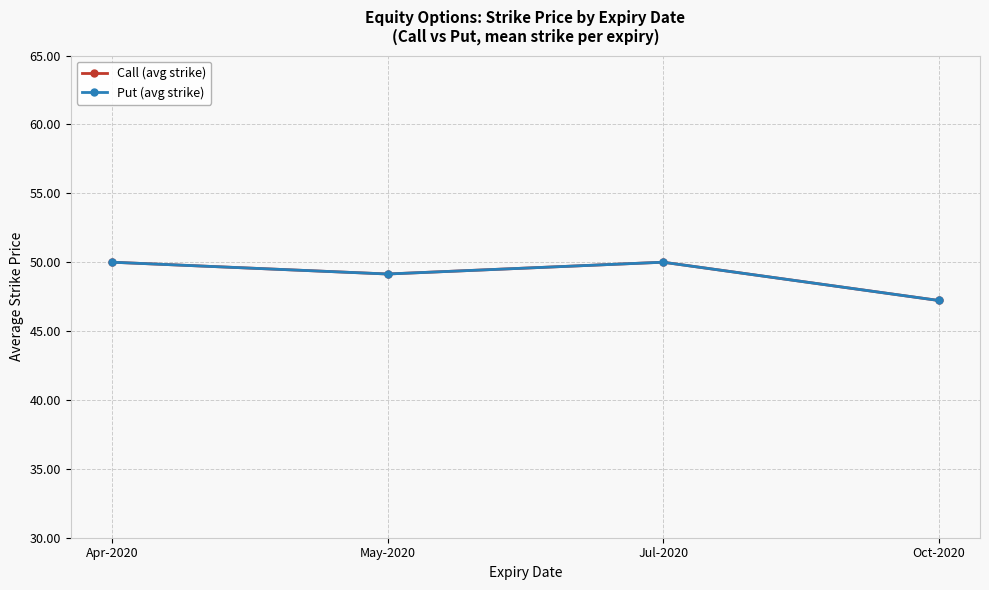

Which series changed the most between May-2020 and Oct-2020?

Call (avg strike)